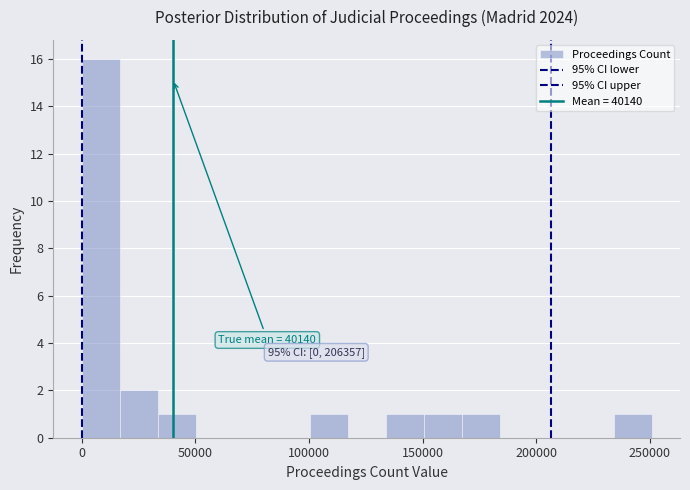

Read against the x-axis, roughly where is the centre of the tallest bar?

10000